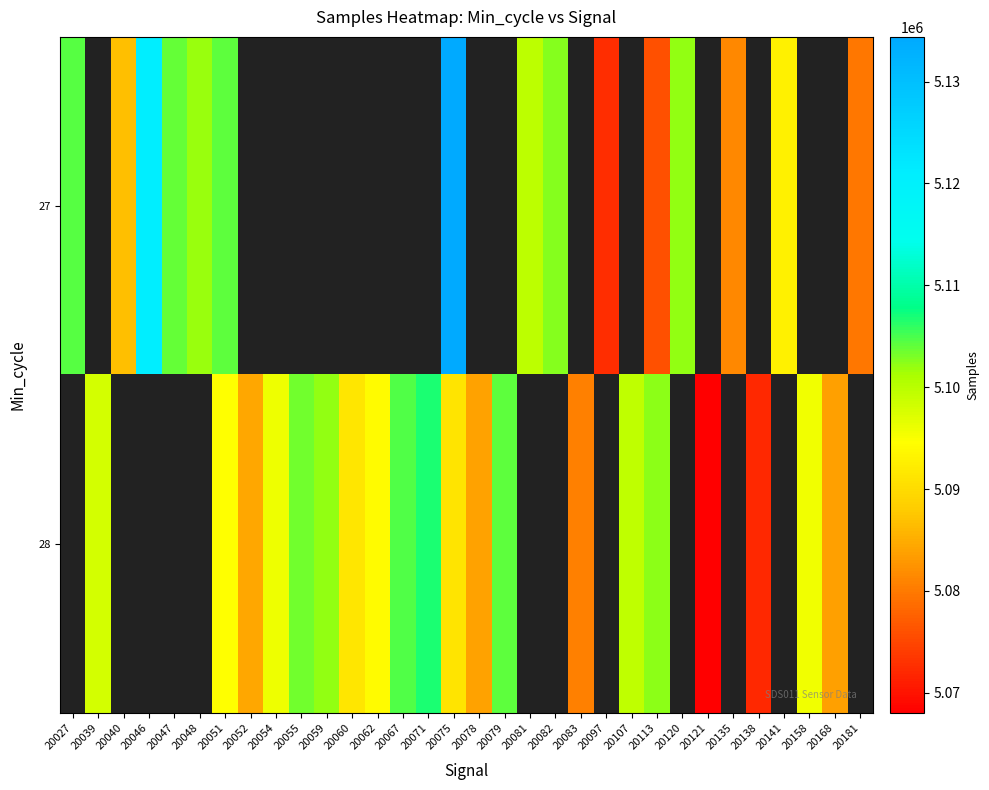

Between 20135 and 20027, which is larger?

20027